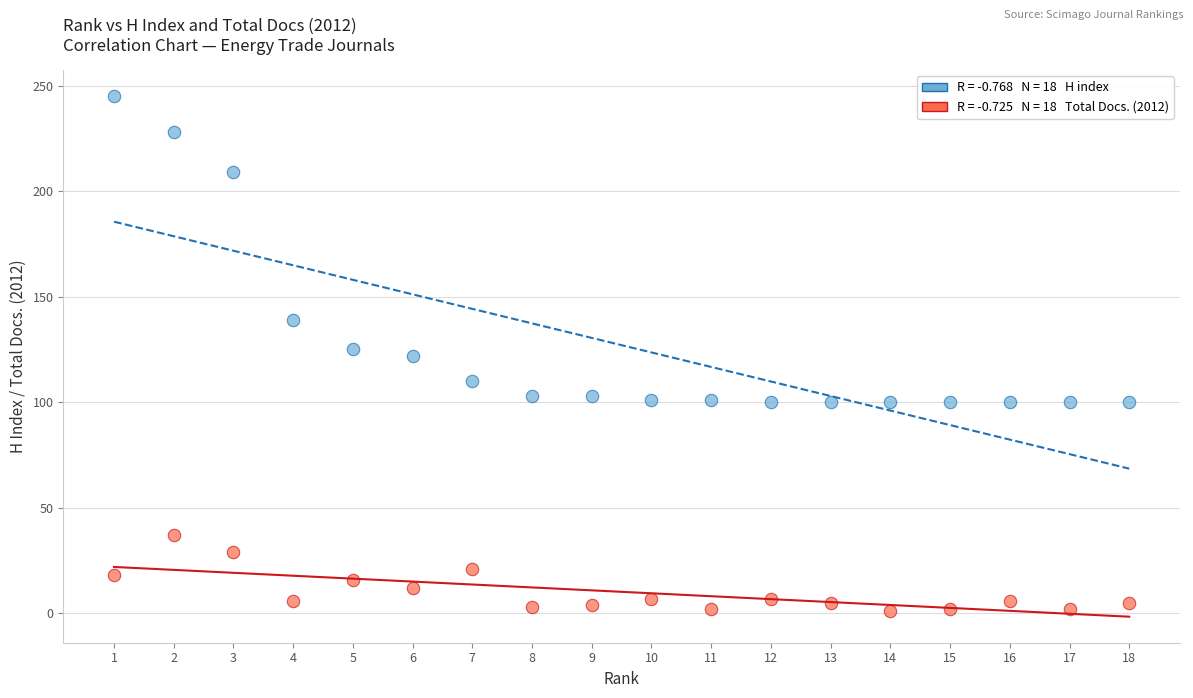

Across all data points, what is the range of X values (max minus min)?

17